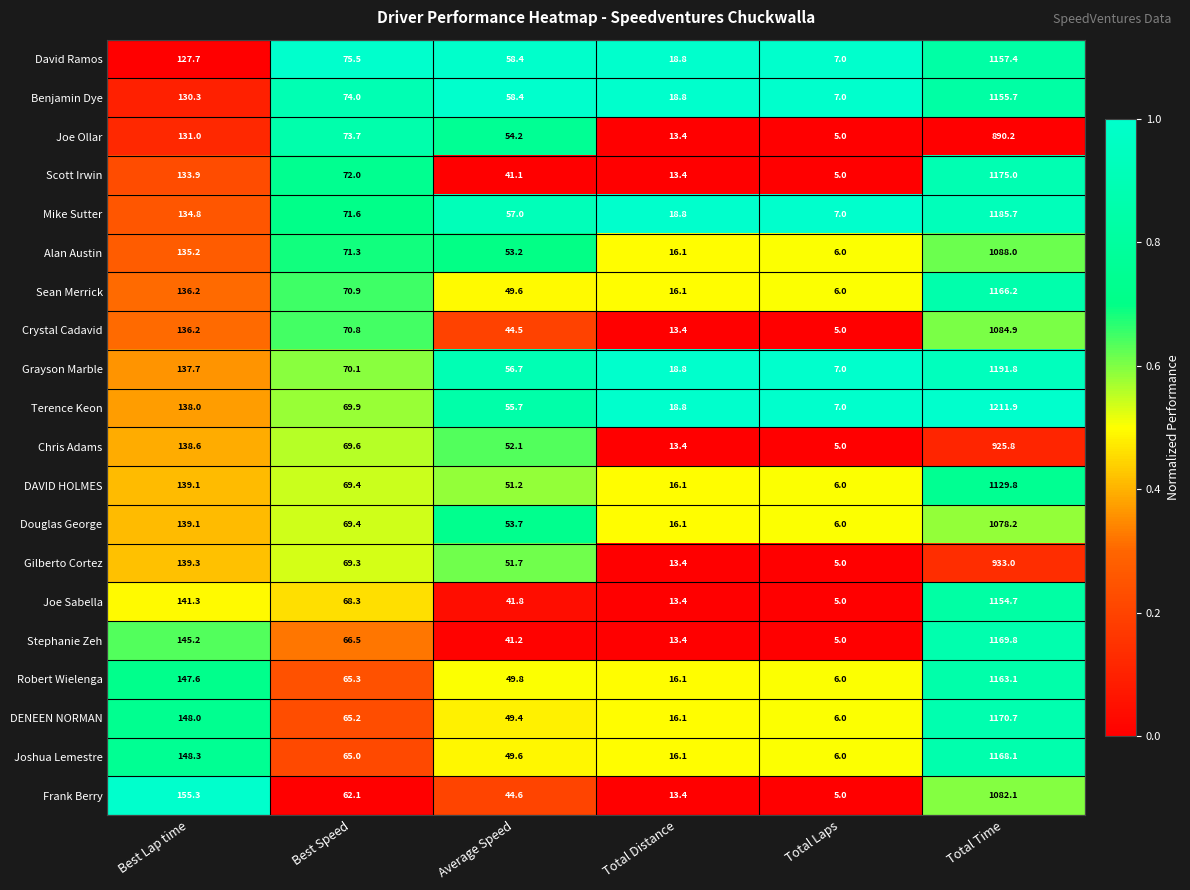

At which label is Terence Keon closest to 609?

Best Lap time